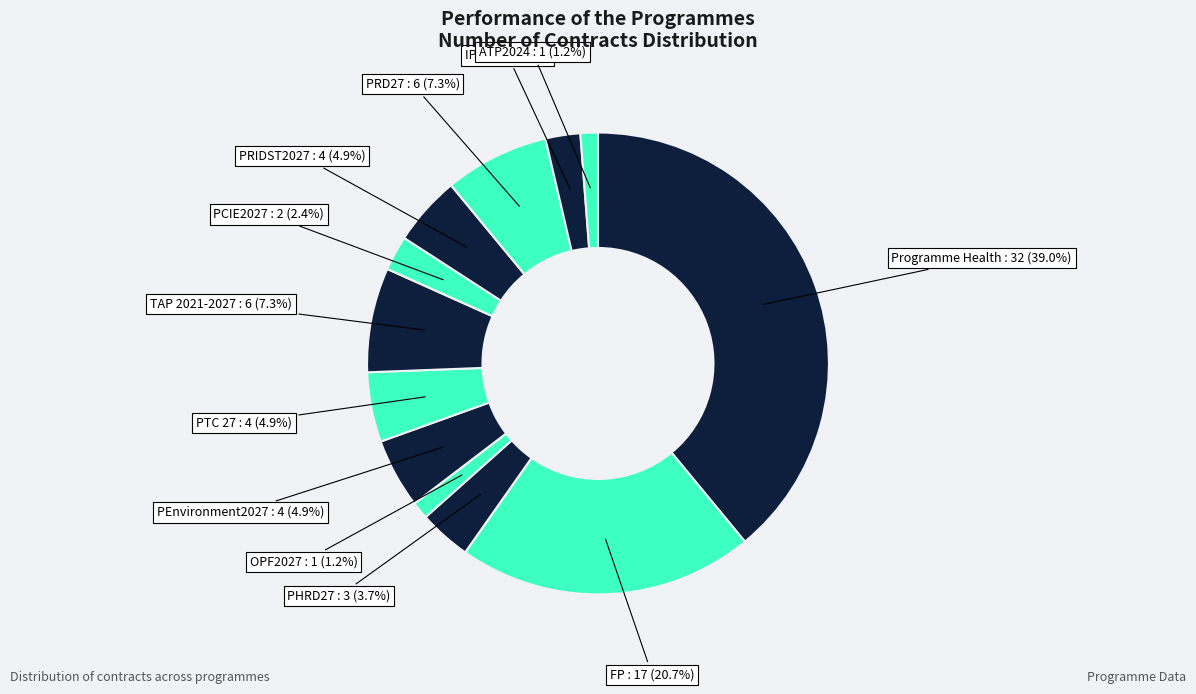

Is there any slice that represents more than half of the pie?

No